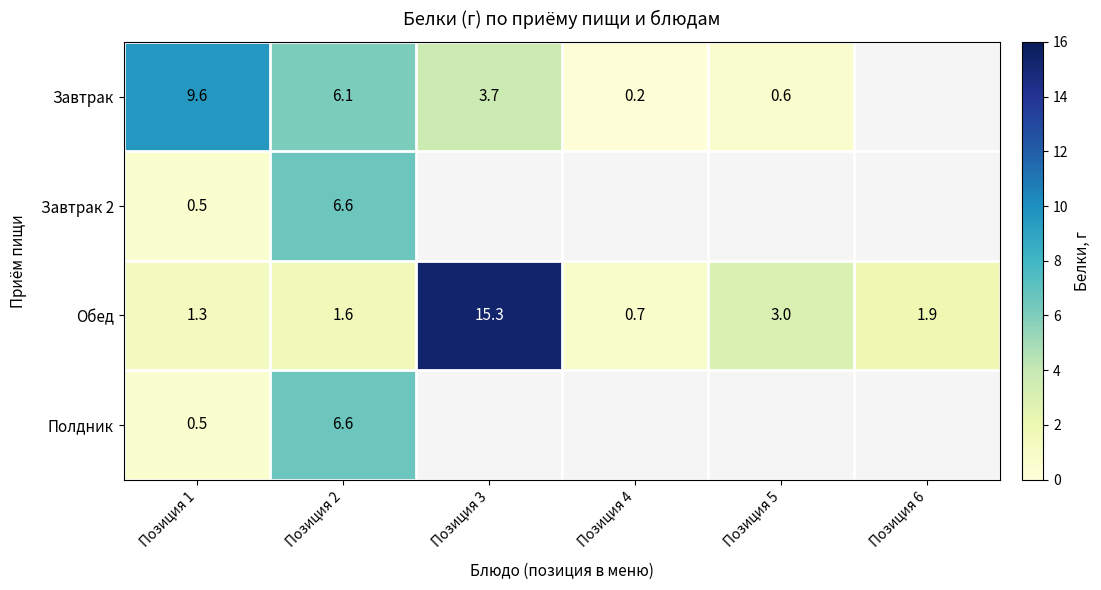

The value of Завтрак 2 at Позиция 2 is 10.0. True or false?

False